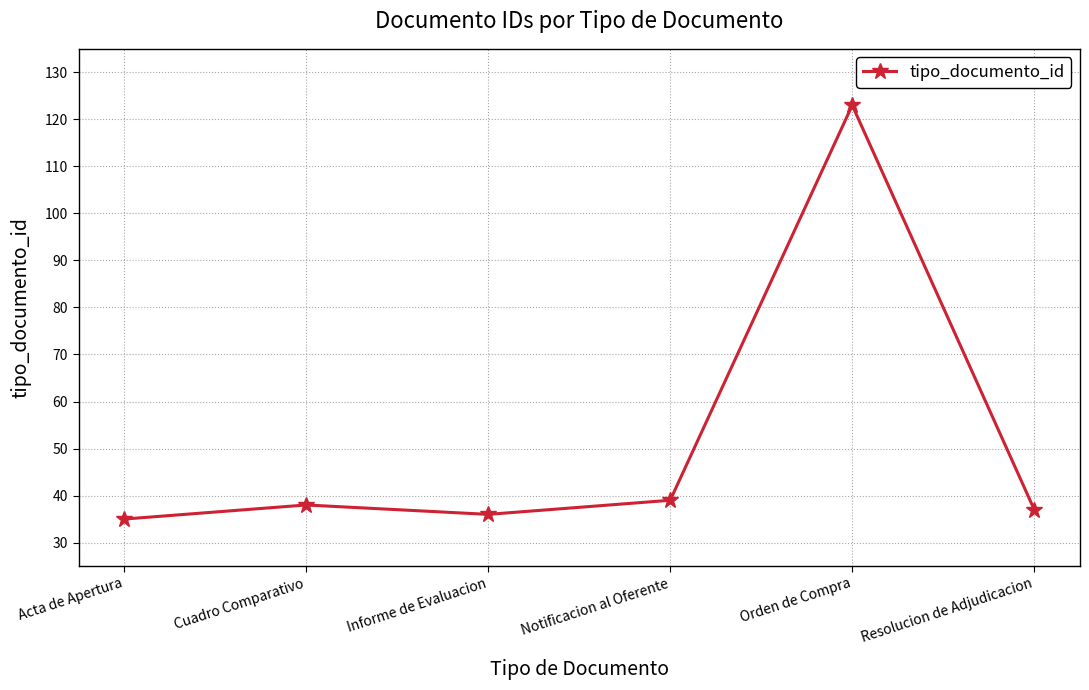

Which category has the highest value across all series?

Orden de Compra